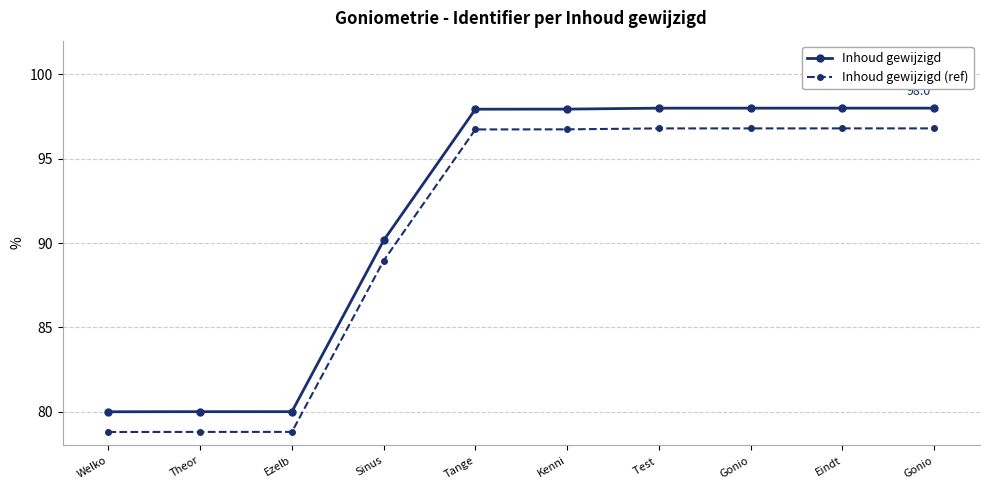

What is the label of the 4th point from the right?

Test 